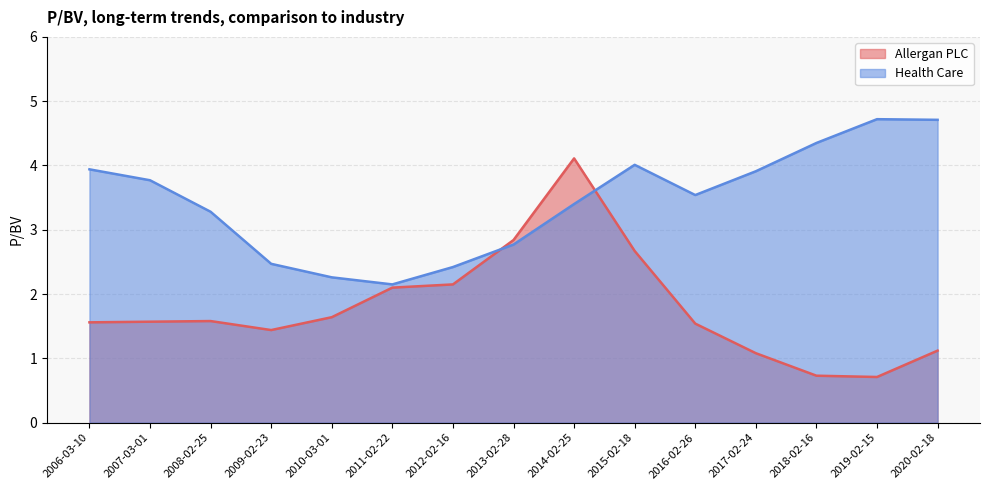

The Health Care series shows 4.7 at 2020-02-18. True or false?

True